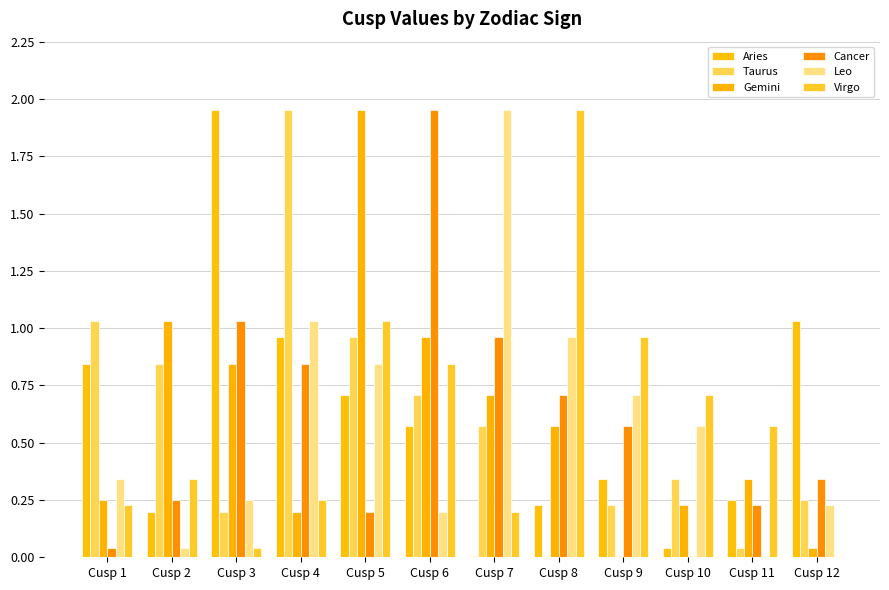

Are the bars horizontal?

No